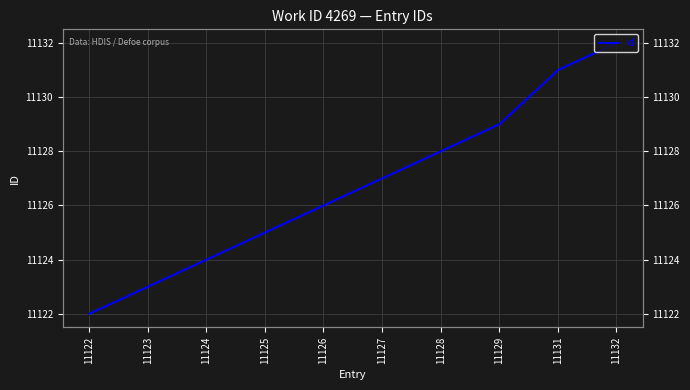

What is the value of the 9th point from the left?

11131